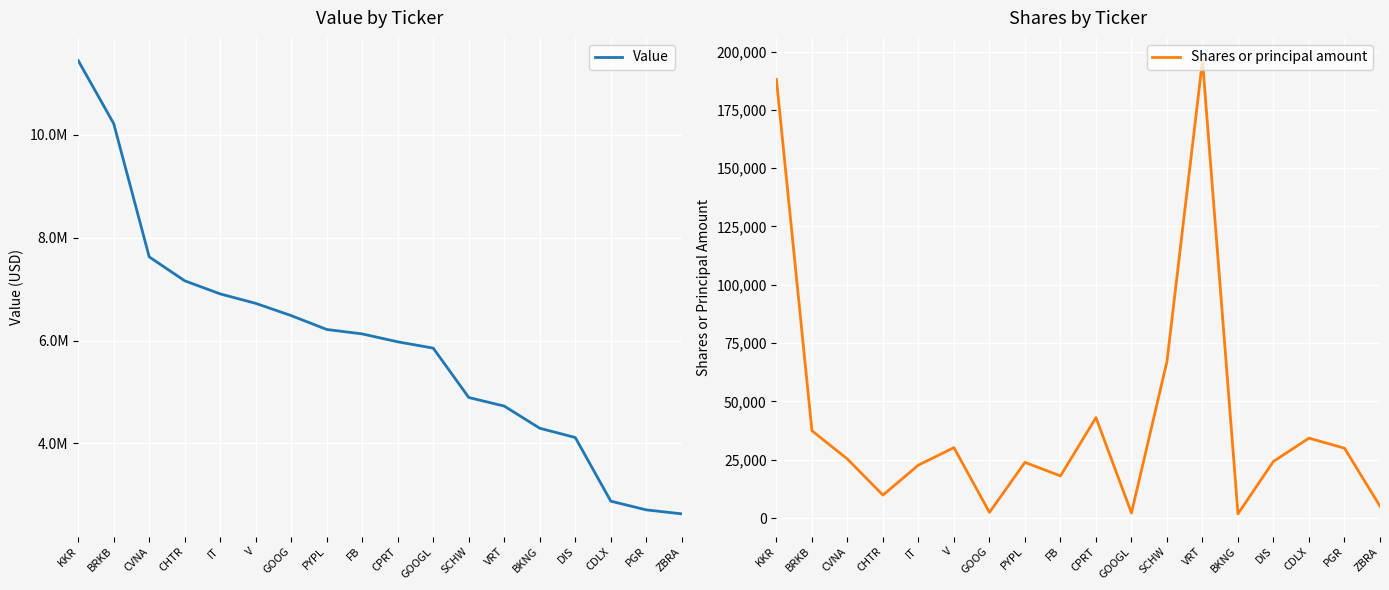

Count the number of data series in this chart.

2